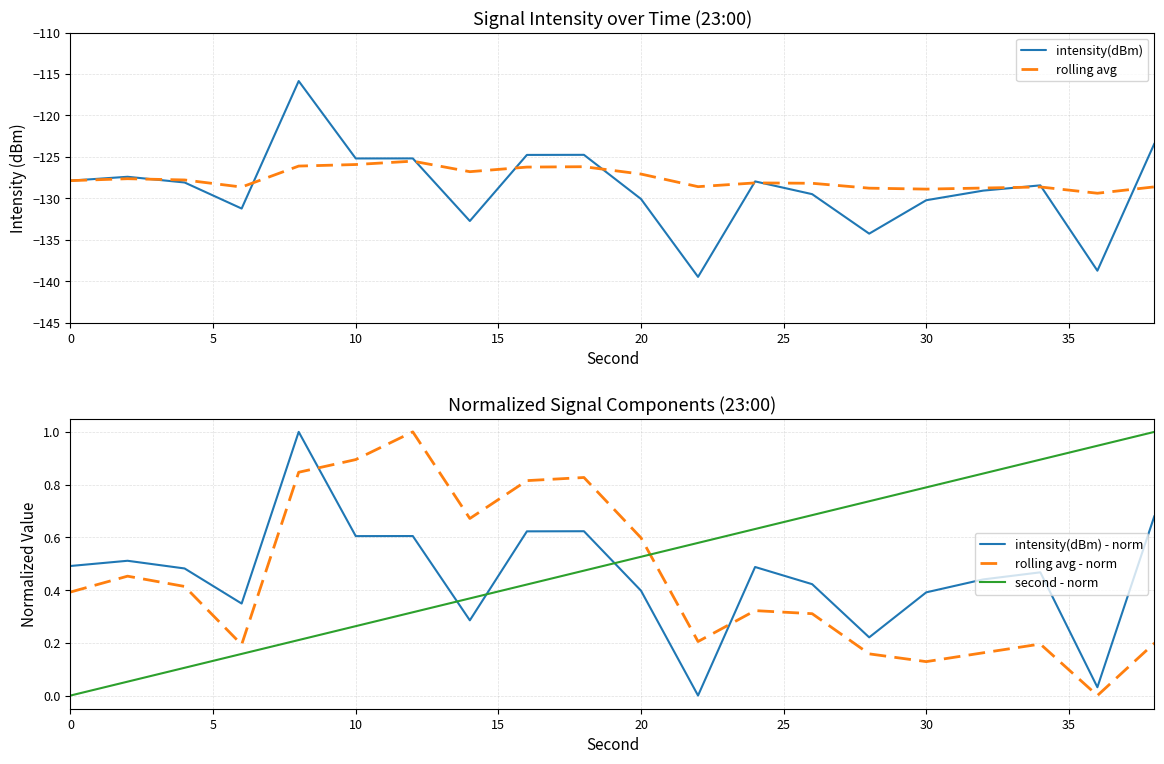

The rolling avg - norm series shows 0.7 at 0. True or false?

False